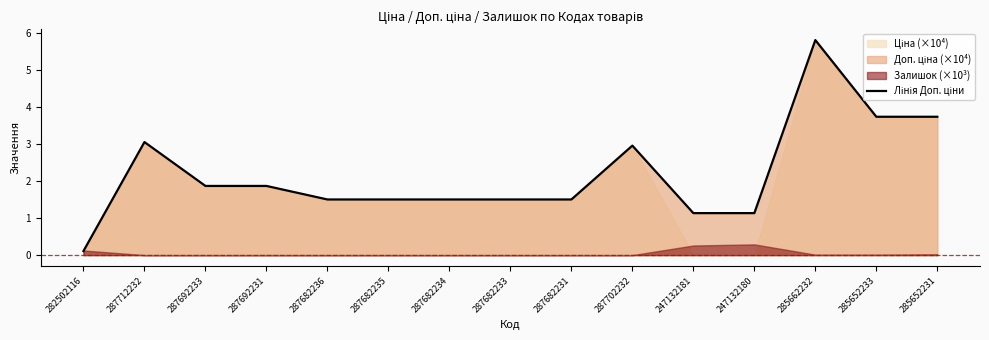

How many lines are shown in the chart?

1